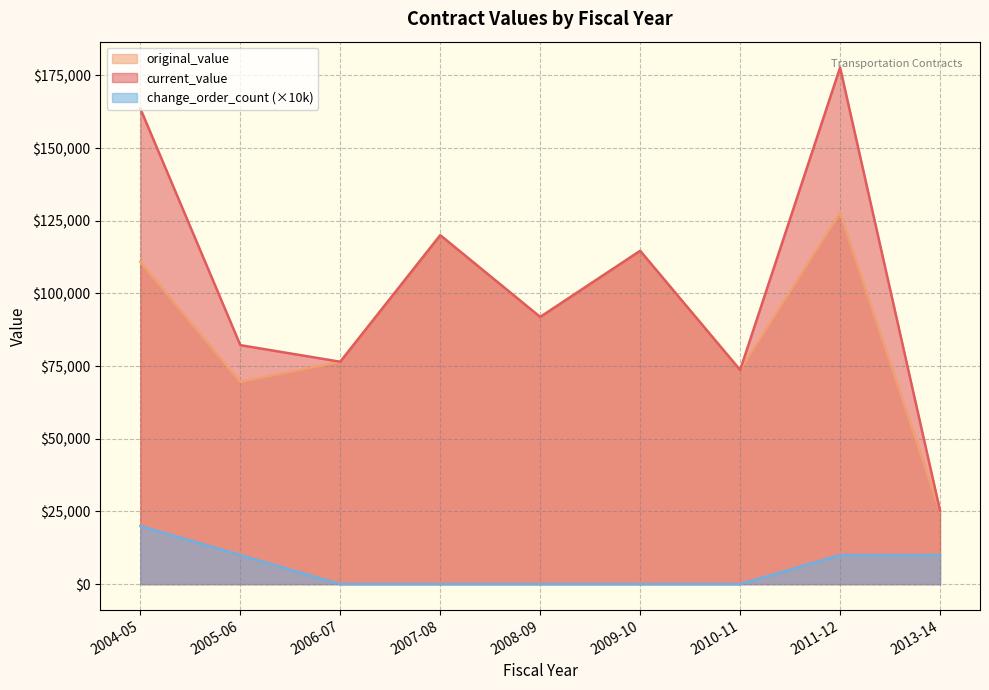

Rank the series at 2010-11 from lowest to highest value.

change_order_count, current_value, original_value